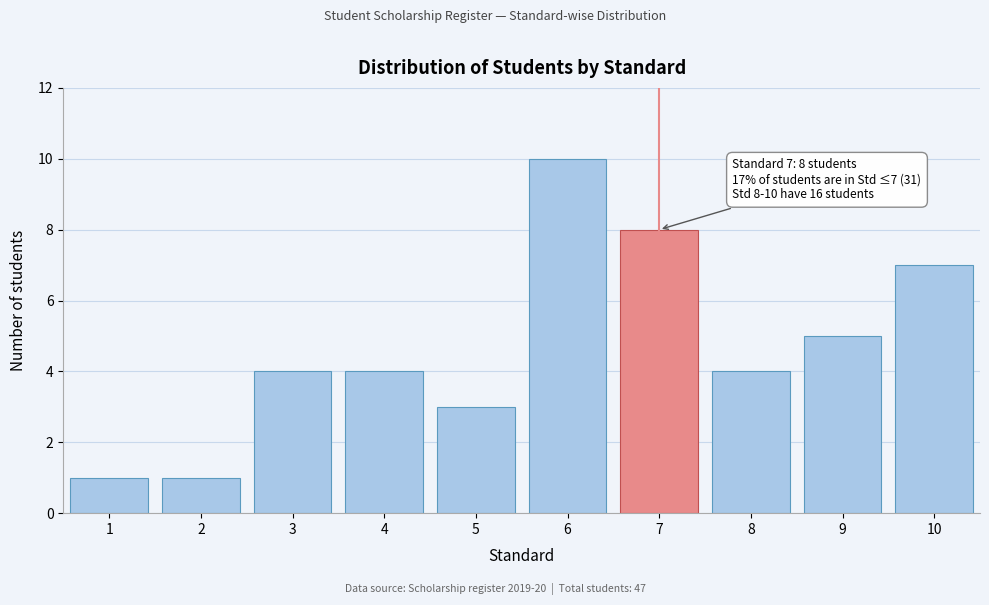

Reading left to right, extract all data points from this chart.

1	1	4	4	3	10	8	4	5	7